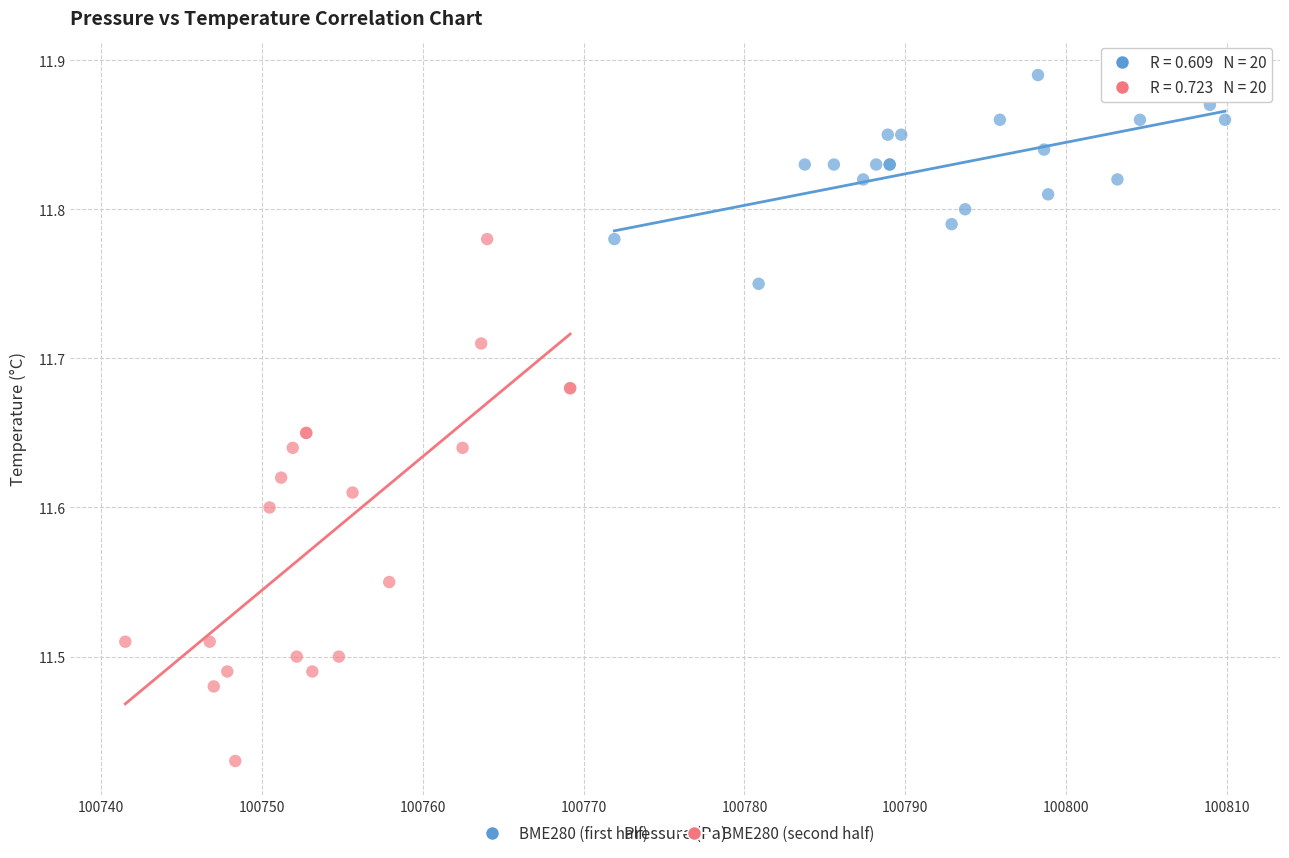

Which series contains the lowest Y value?

BME280 (second half)